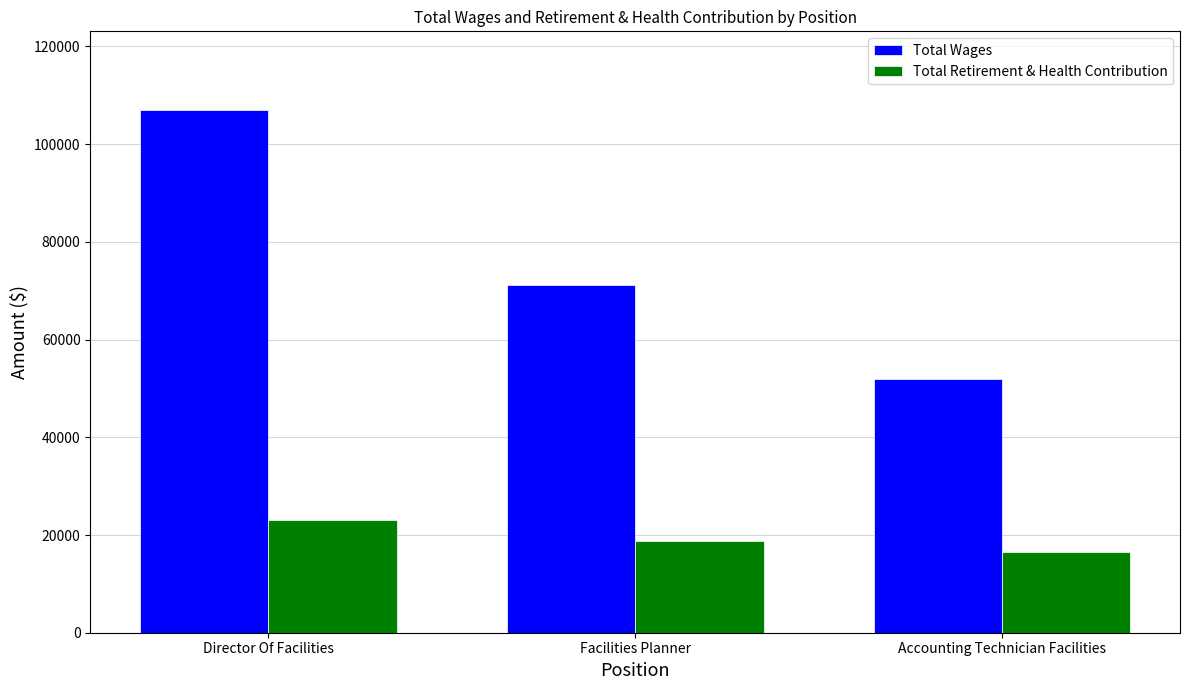

The value of Total Retirement & Health Contribution at Accounting Technician Facilities is 24946. True or false?

False